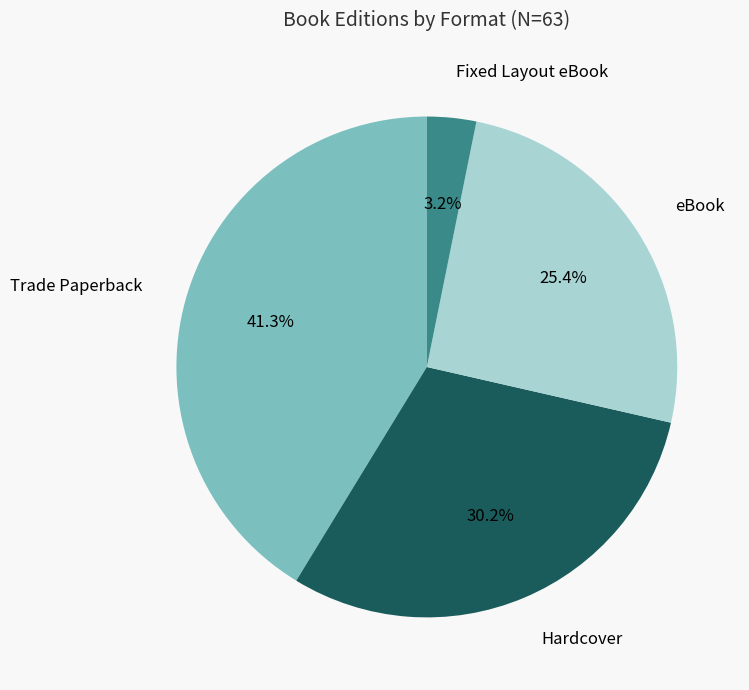

What percentage is NOT represented by eBook?

74.6%